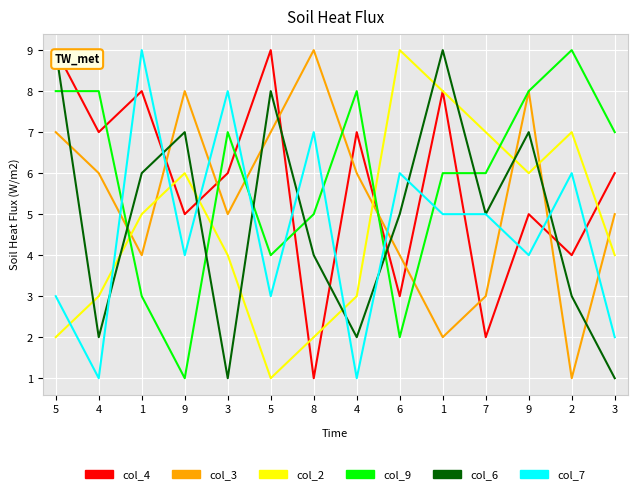

What is the label of the 12th point from the right?

1